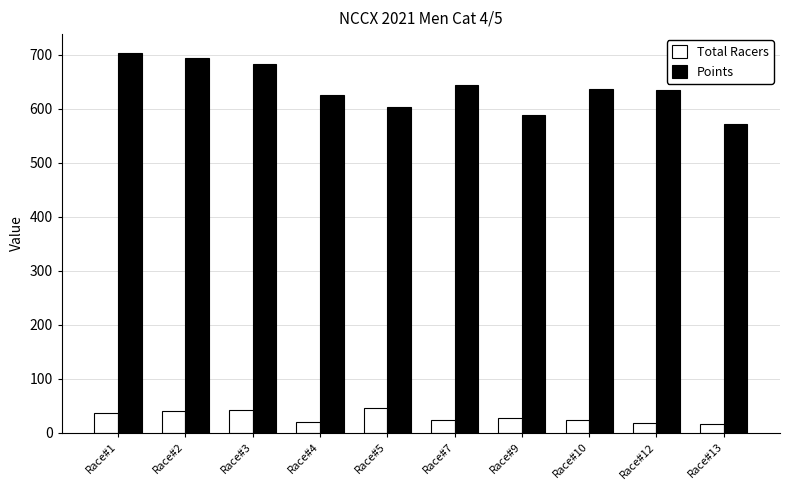

At which label is Total Racers closest to 31?

Race#9